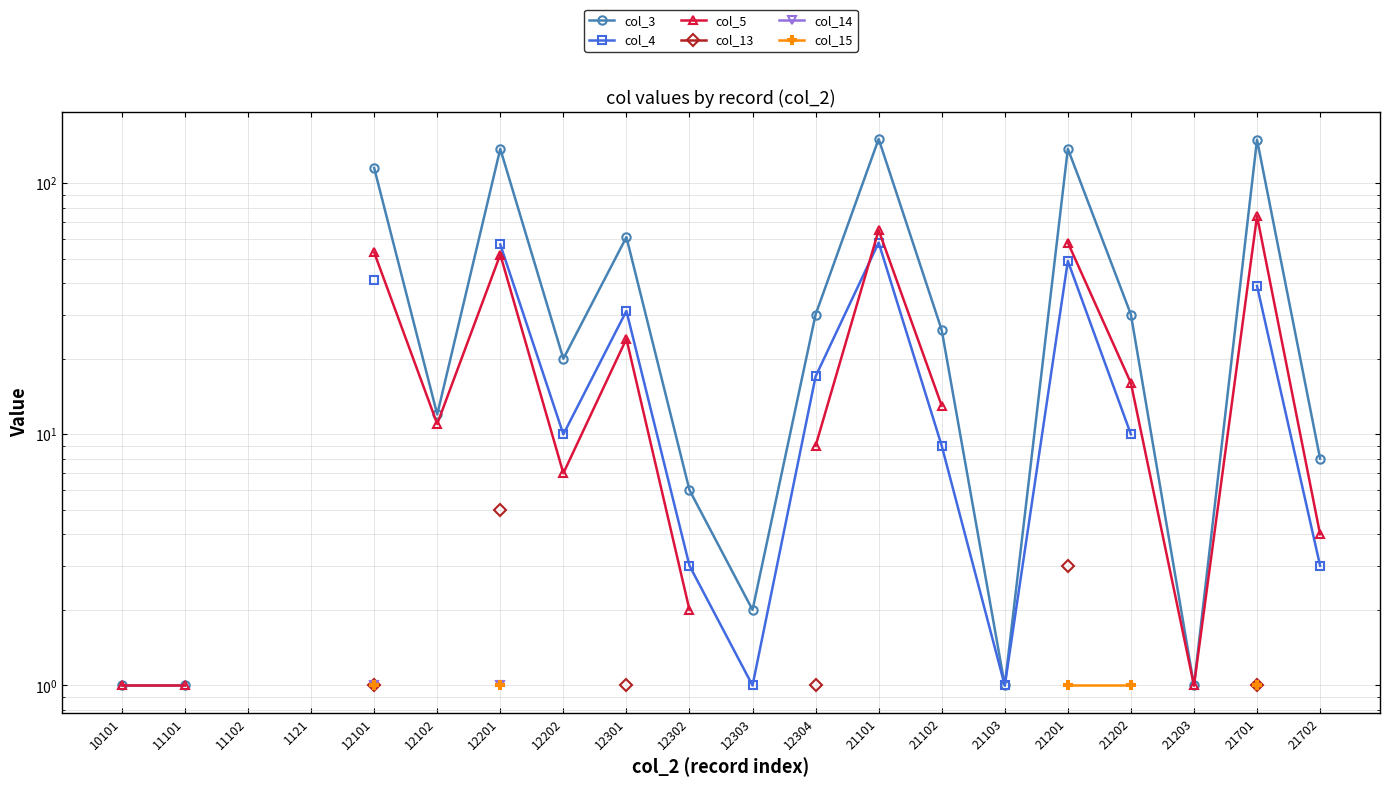

How many positive values does the col_5 series have?

16